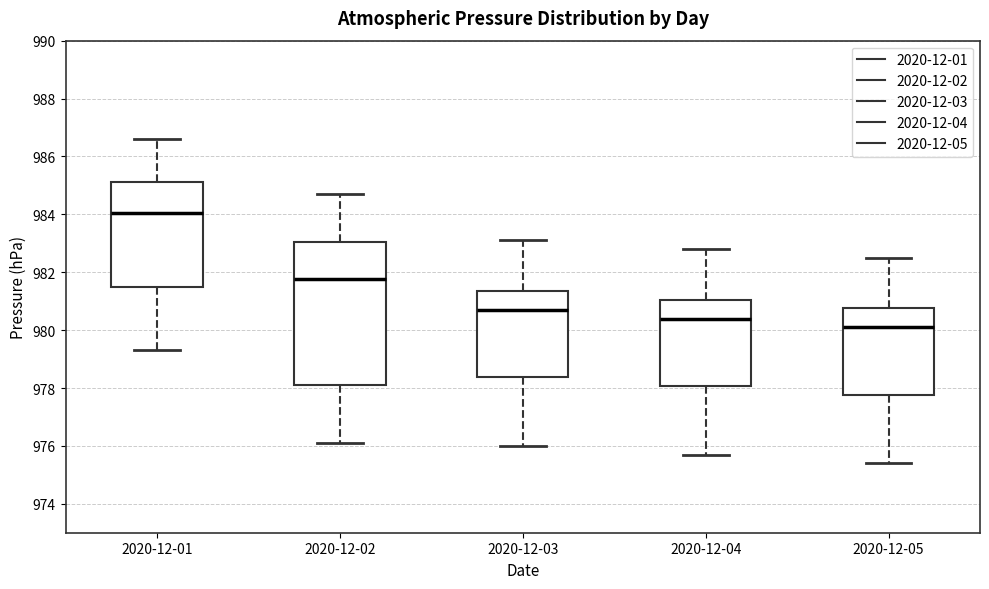

Reading left to right, transcribe this box plot: for each box, give where its median line is, the range the box spans, and where its two whiskers end, as read against the y-axis. The values are not printed on the chart, so give them approximately, as read against the axis.

2020-12-01: median 984.0, box 981.6 to 985.2, whiskers 979.4 to 986.6
2020-12-02: median 981.8, box 978.2 to 983.0, whiskers 976.2 to 984.8
2020-12-03: median 980.8, box 978.4 to 981.4, whiskers 976.0 to 983.2
2020-12-04: median 980.4, box 978.0 to 981.0, whiskers 975.8 to 982.8
2020-12-05: median 980.2, box 977.8 to 980.8, whiskers 975.4 to 982.6